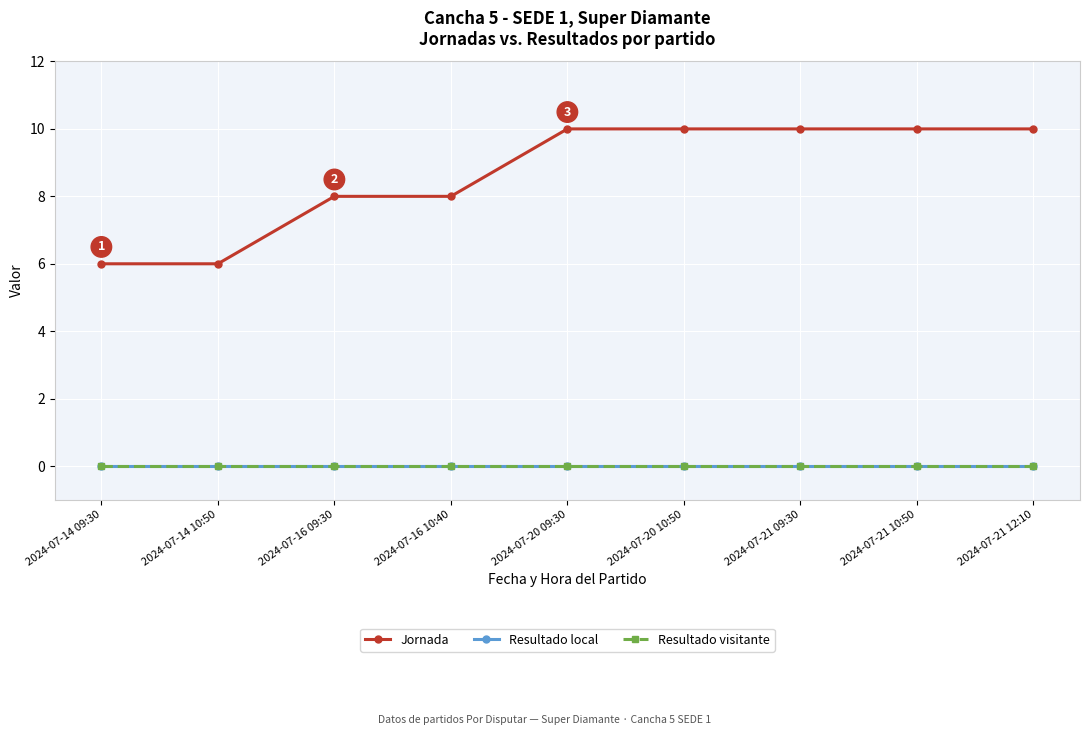

What position from the right is 2024-07-21 09:30?

3